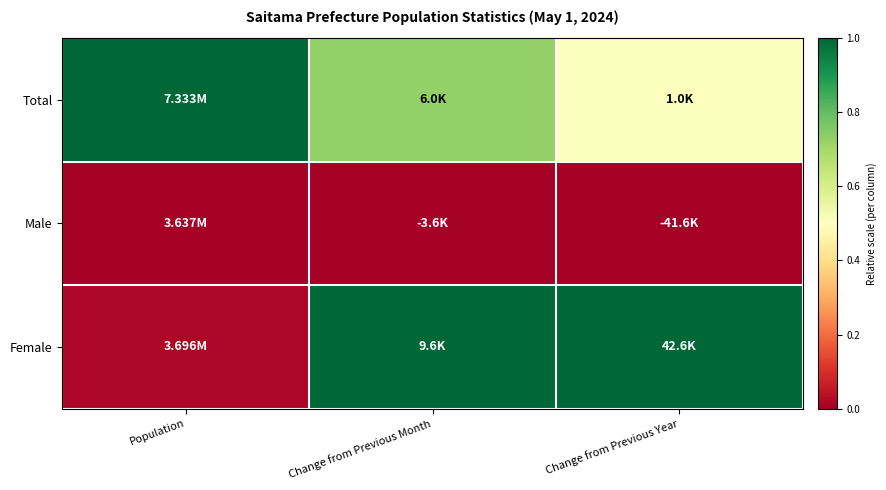

Reading left to right, extract all data points from this chart.

Total: Population=1.0	Change from Previous Month=0.7	Change from Previous Year=0.5
Male: Population=0.0	Change from Previous Month=0.0	Change from Previous Year=0.0
Female: Population=0.0	Change from Previous Month=1.0	Change from Previous Year=1.0